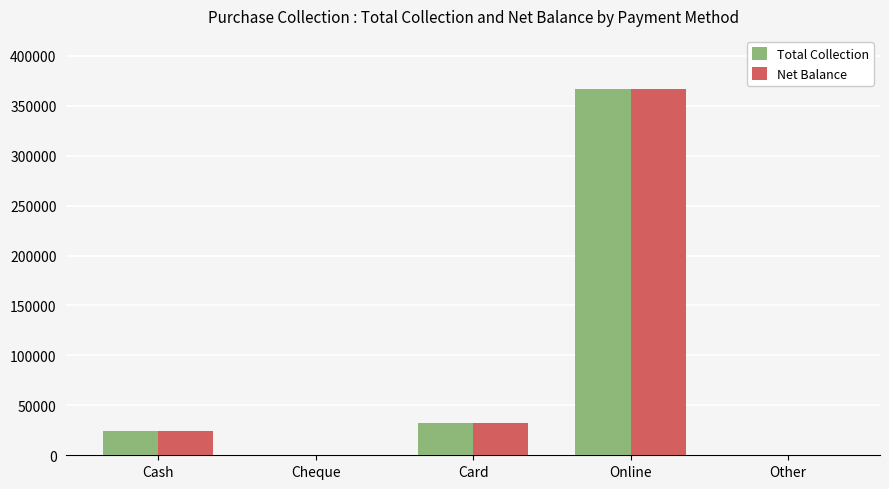

True or false: Total Collection has a value of 0 at Other.

True